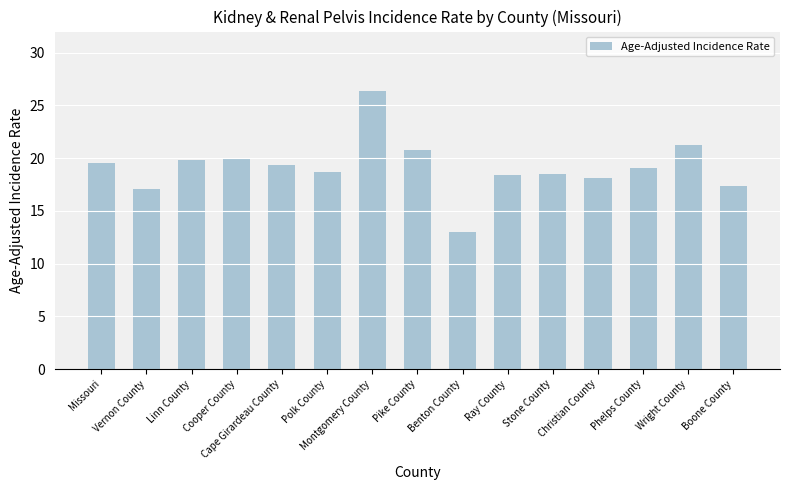

How many categories are shown in the chart?

15